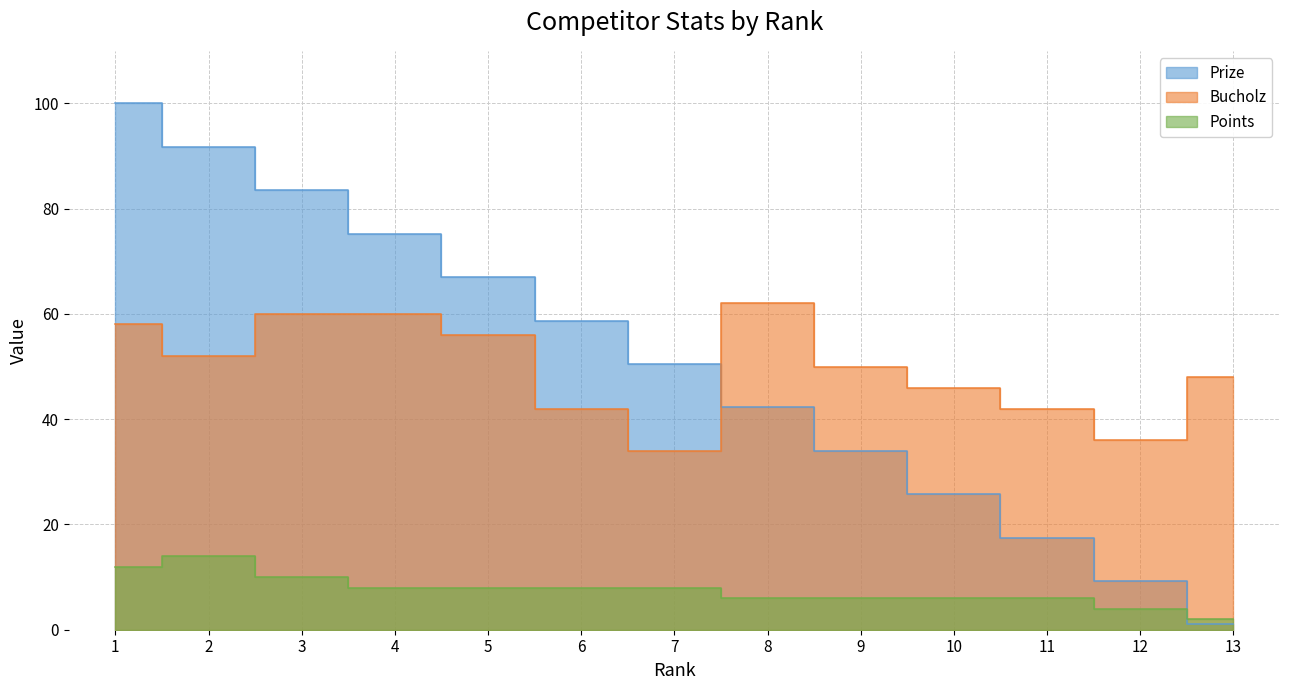

The value of Bucholz at 6 is 42.0. True or false?

True